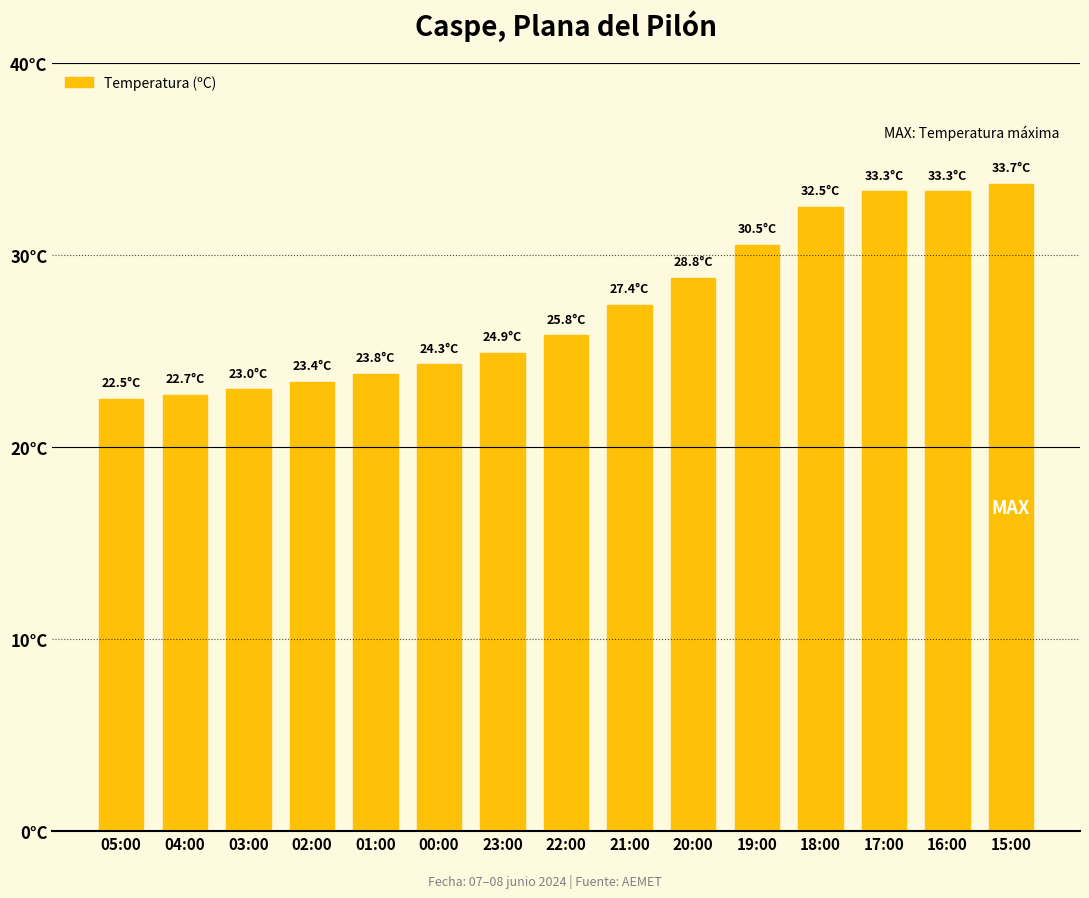

Where is the data nearest to the value 28?

21:00